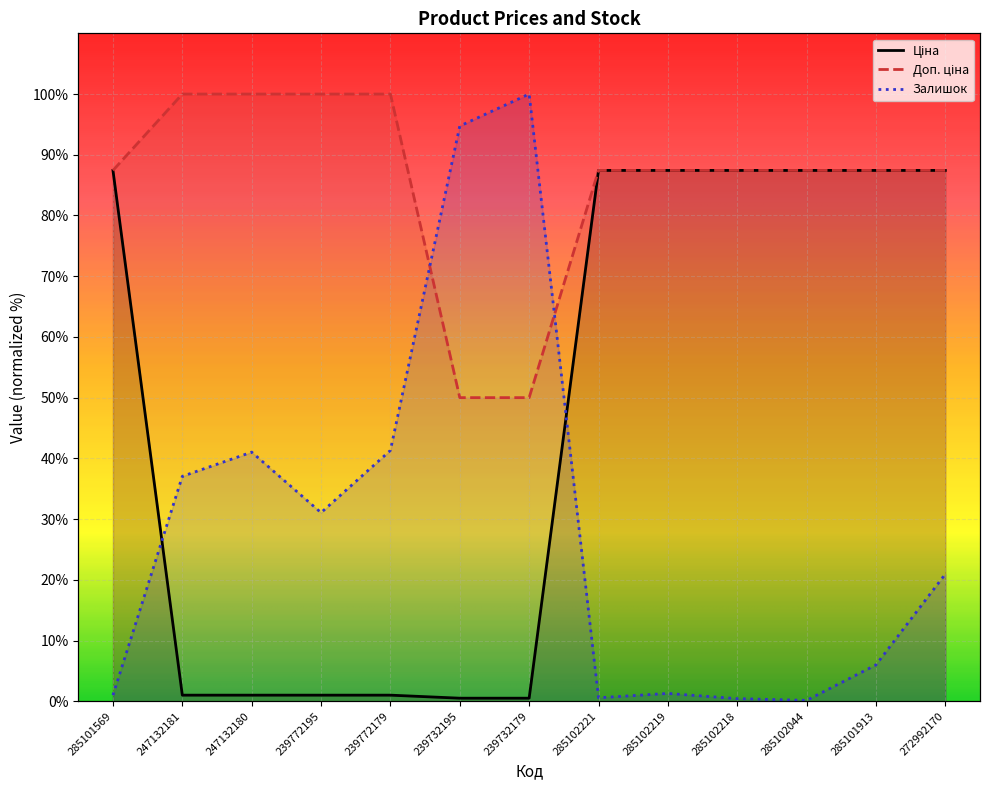

Which has a higher value, 285102044 or 239732195?

285102044